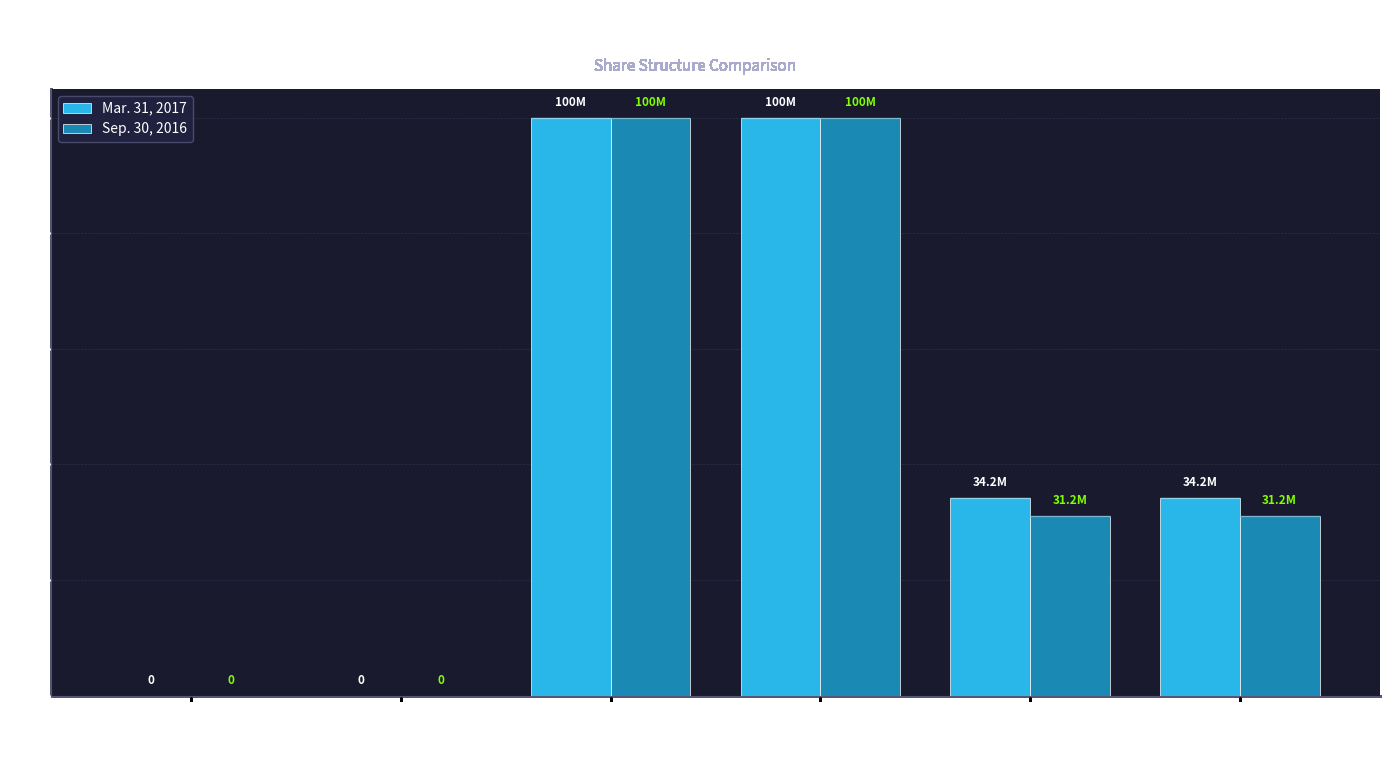

What is the label of the 1st bar from the left?

Preferred Shares Issued